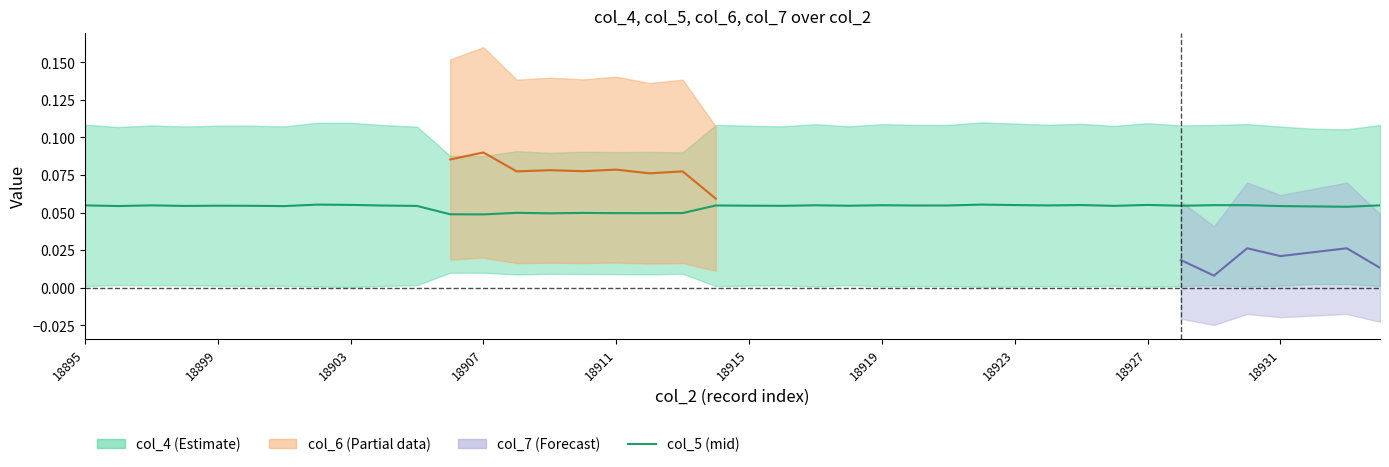

What position from the left is 18899?

5